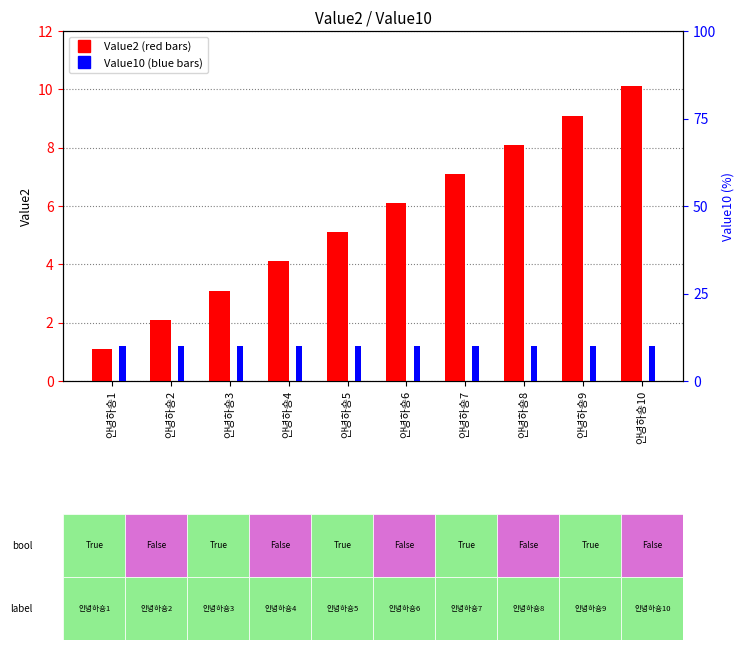

The value of Value2 at 안녕하숑10 is 10.1. True or false?

True